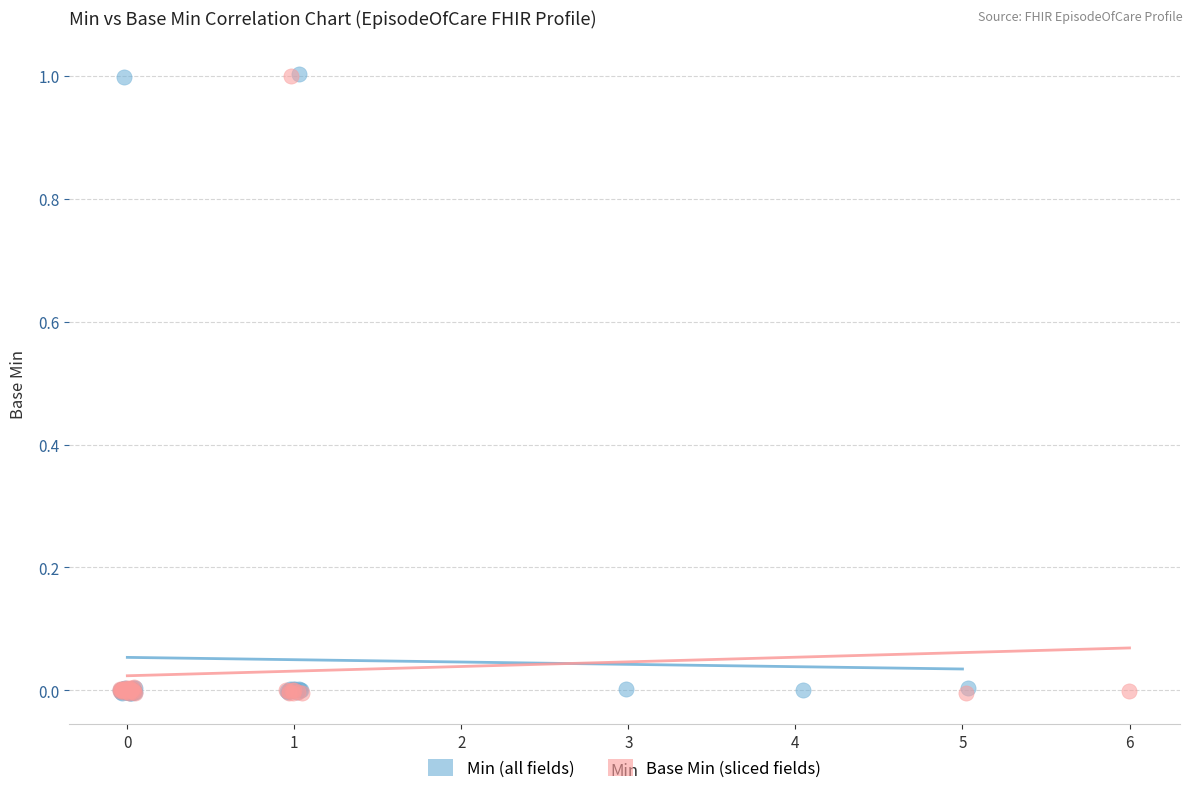

What are all the series names shown in the legend?

Min (all fields), Base Min (sliced fields)